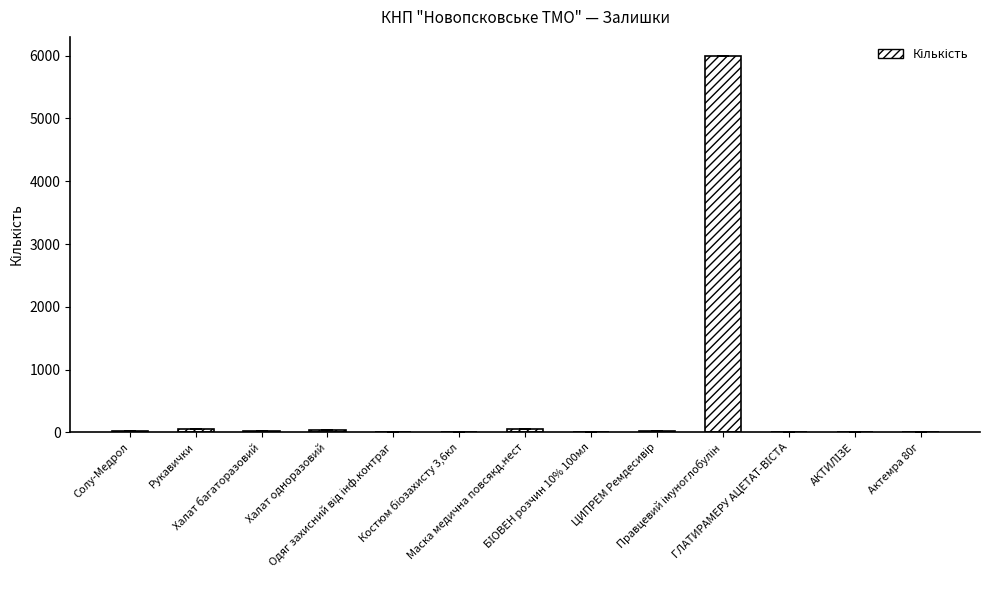

Are the bars grouped side by side (vs. stacked)?

No